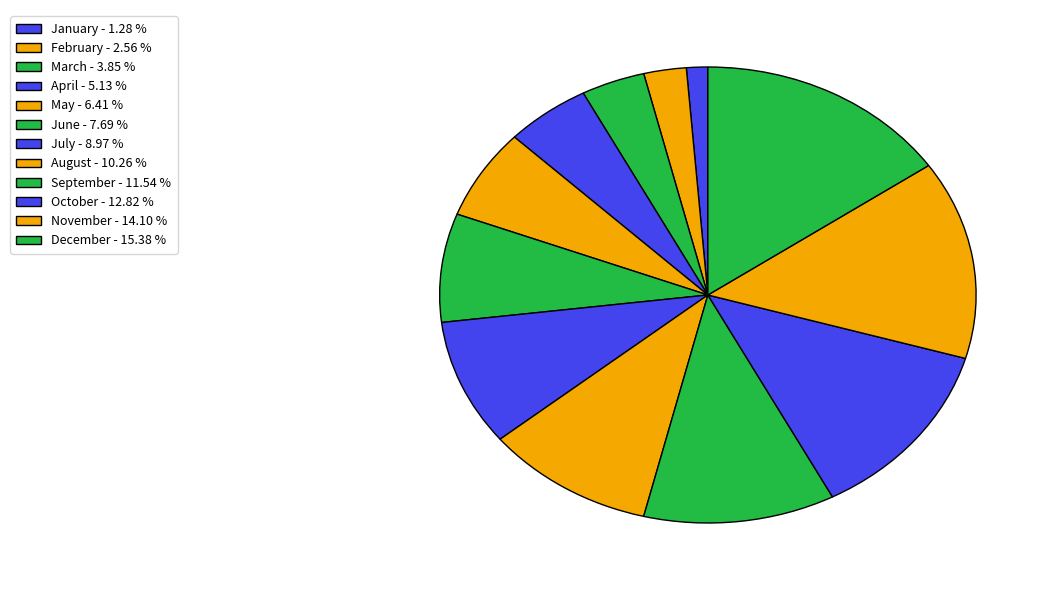

Is it true that February is 3% of the pie?

True